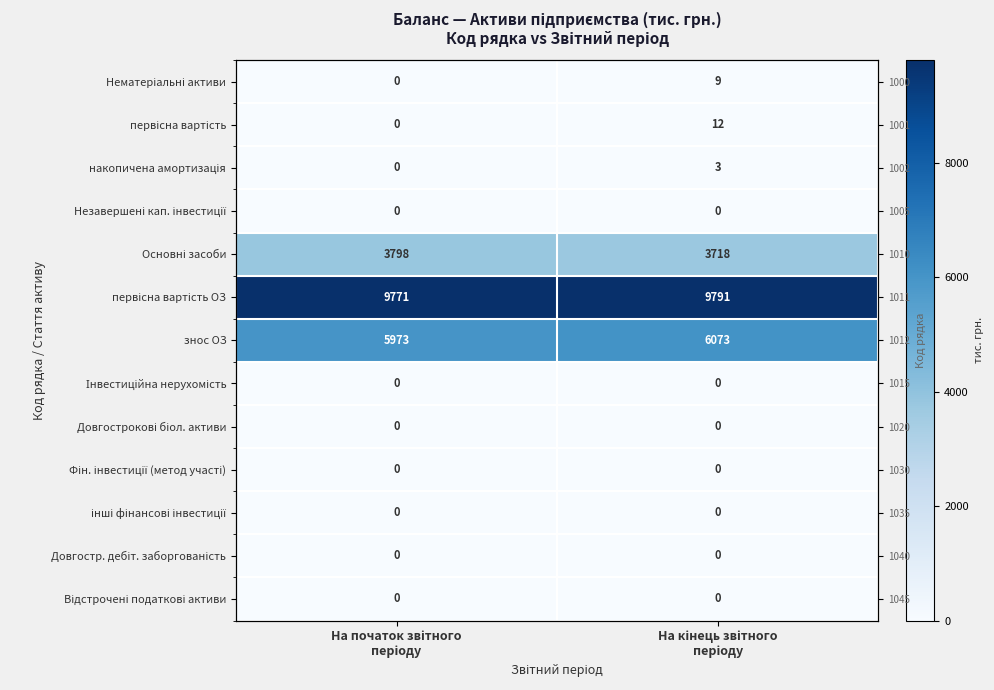

How many накопичена амортизація values are between 0 and 3?

2